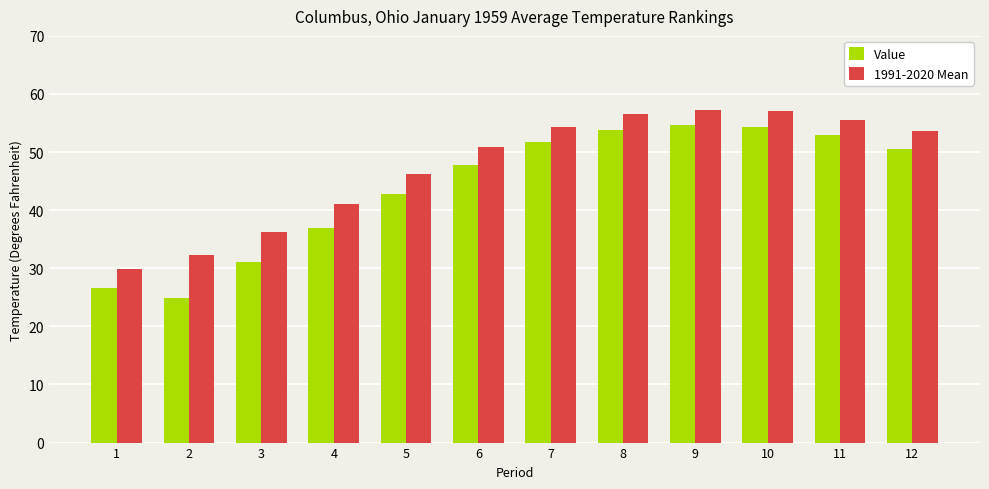

What is the sum of all Value values?

528.2